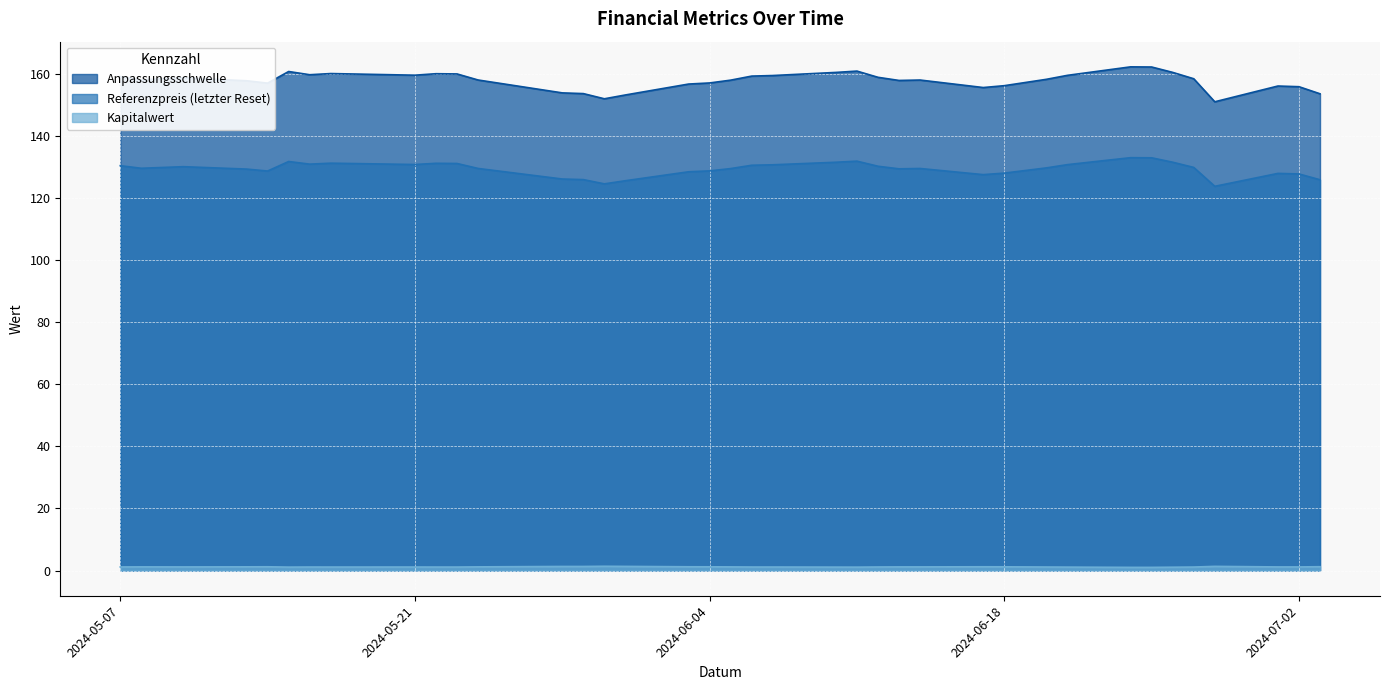

Which series has the widest spread of values?

Anpassungsschwelle